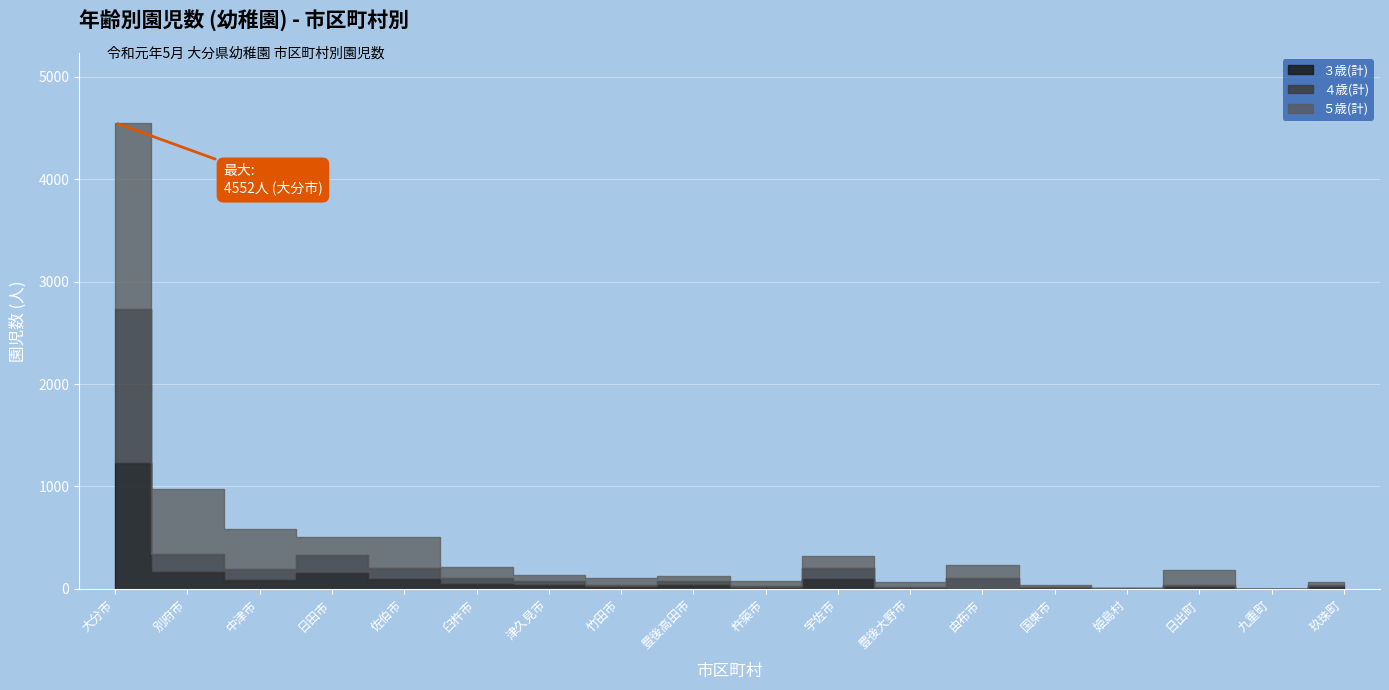

At which category is the sum across all series the highest?

大分市